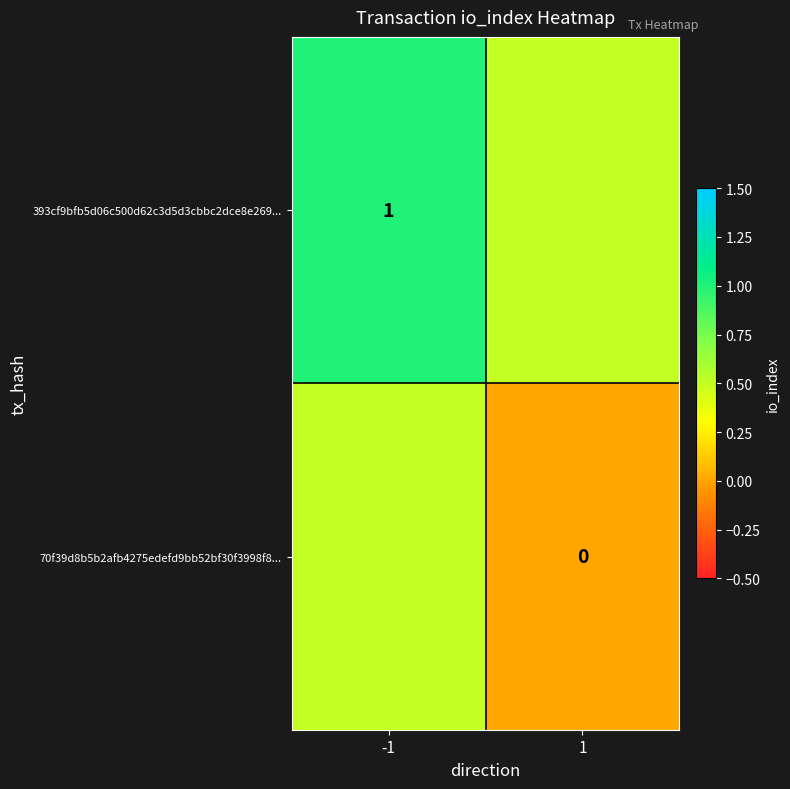

True or false: 393cf9bfb5d06c500d62c3d5d3cbbc2dce8e269... has a value of 1.5 at -1.

False